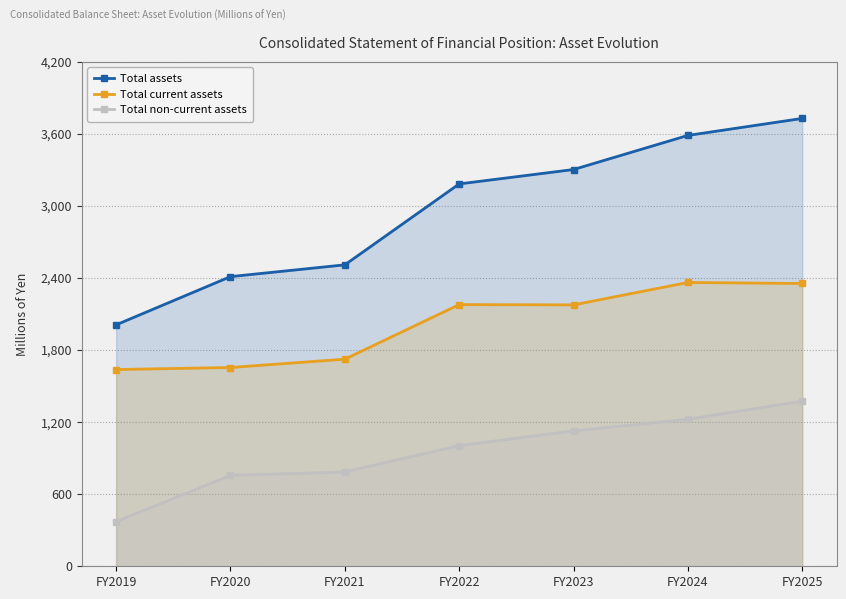

What is the value of the Total assets point at the 5th from the left?

3303694